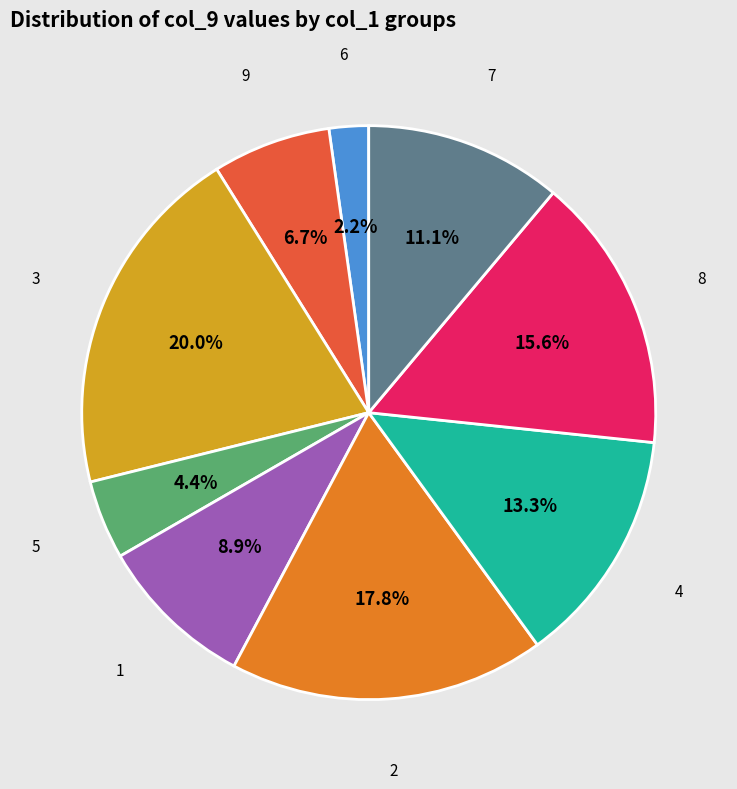

To the nearest percent, what percentage of the pie is 6?

2%